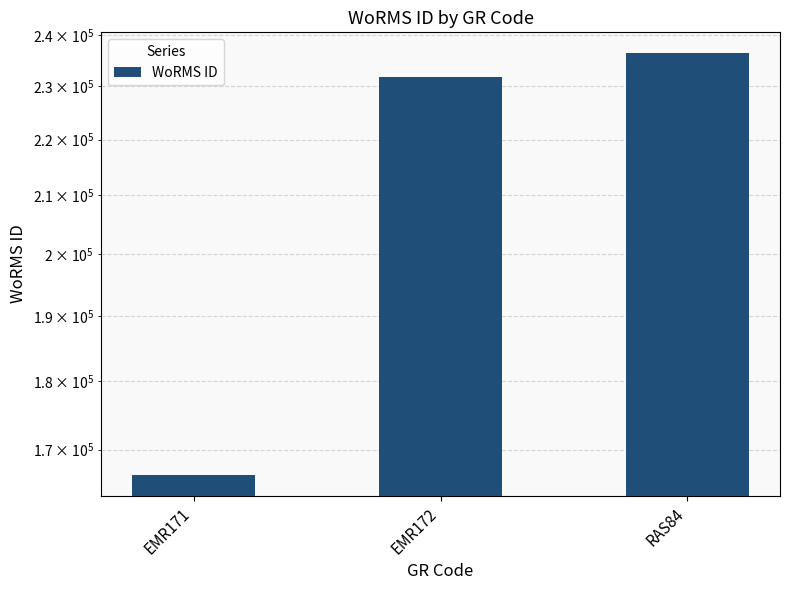

What is the sum of all values?

634643